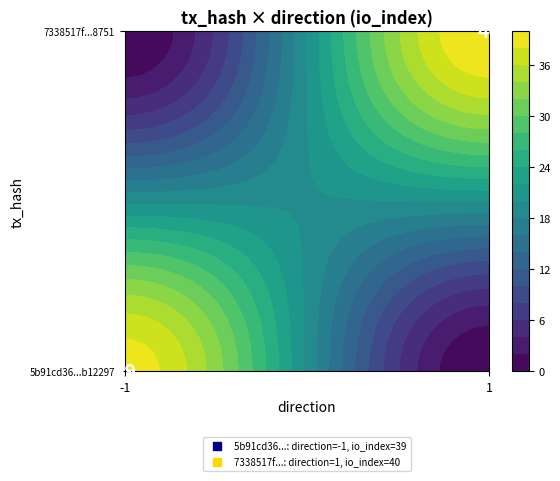

What is the sum of the 5b91cd36cd2444d6c381a867c05791fc8b12297 values at direction and io_index?

38